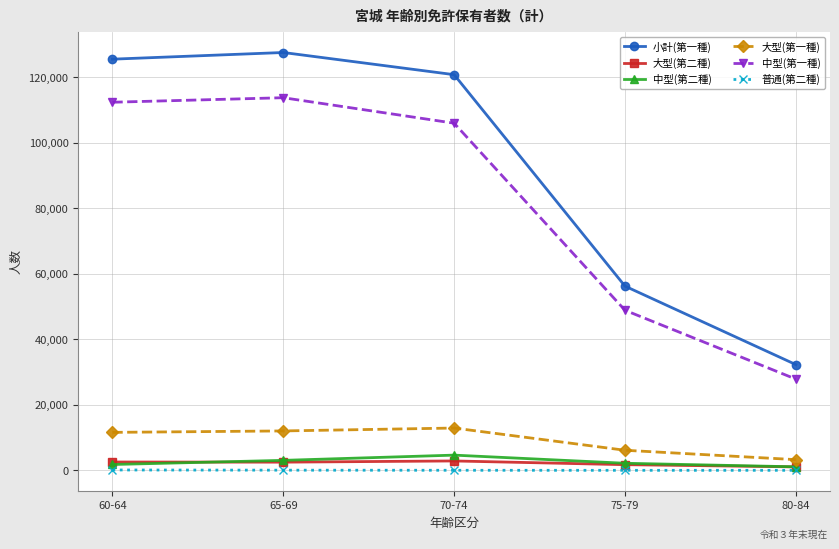

At which category does the chart reach its peak across all series?

65-69